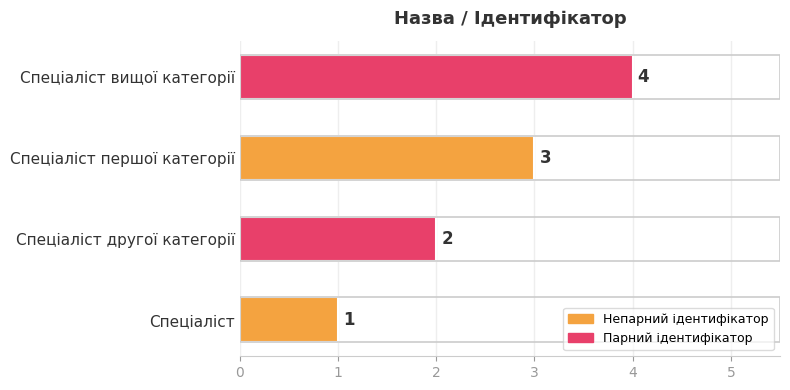

Are the bars grouped side by side (vs. stacked)?

No